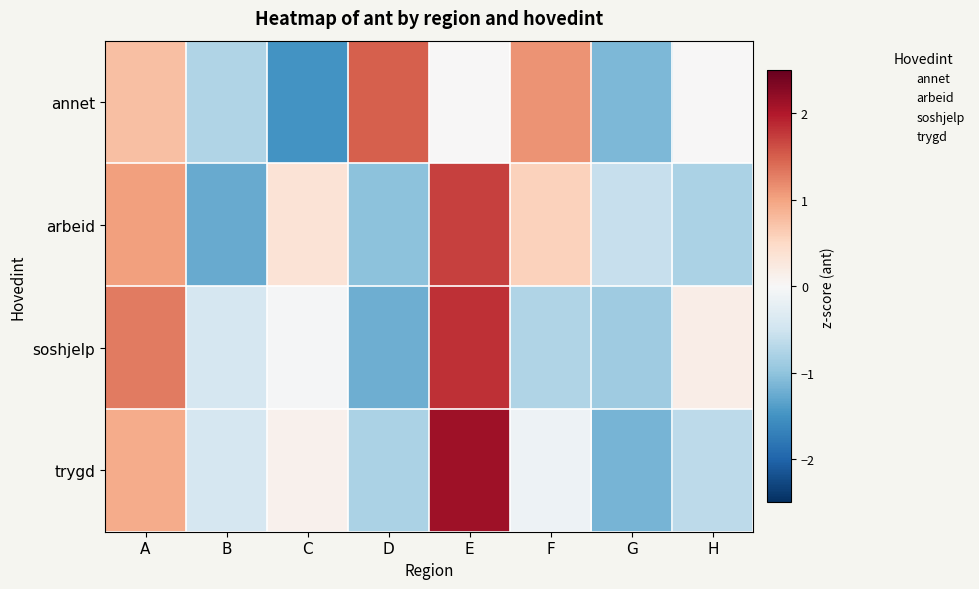

Rank the series at E from highest to lowest value.

trygd, soshjelp, arbeid, annet